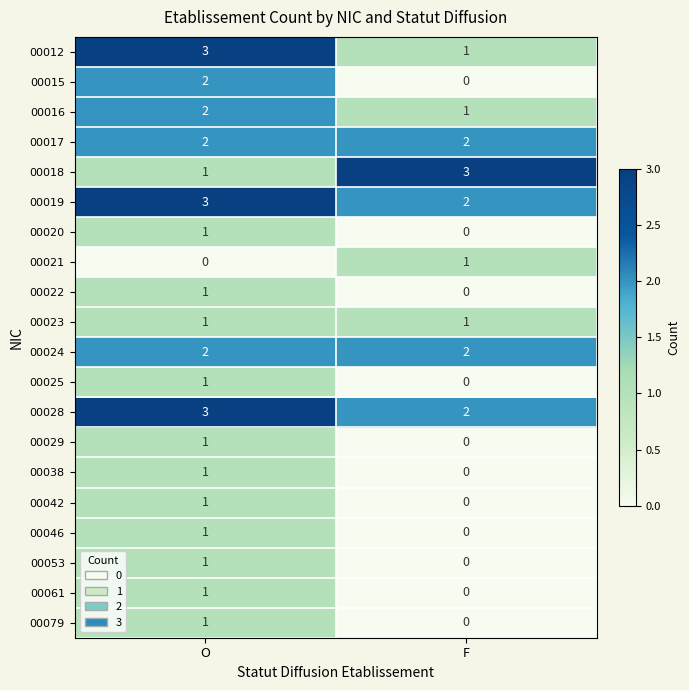

The 00025 series shows 1 at O. True or false?

True